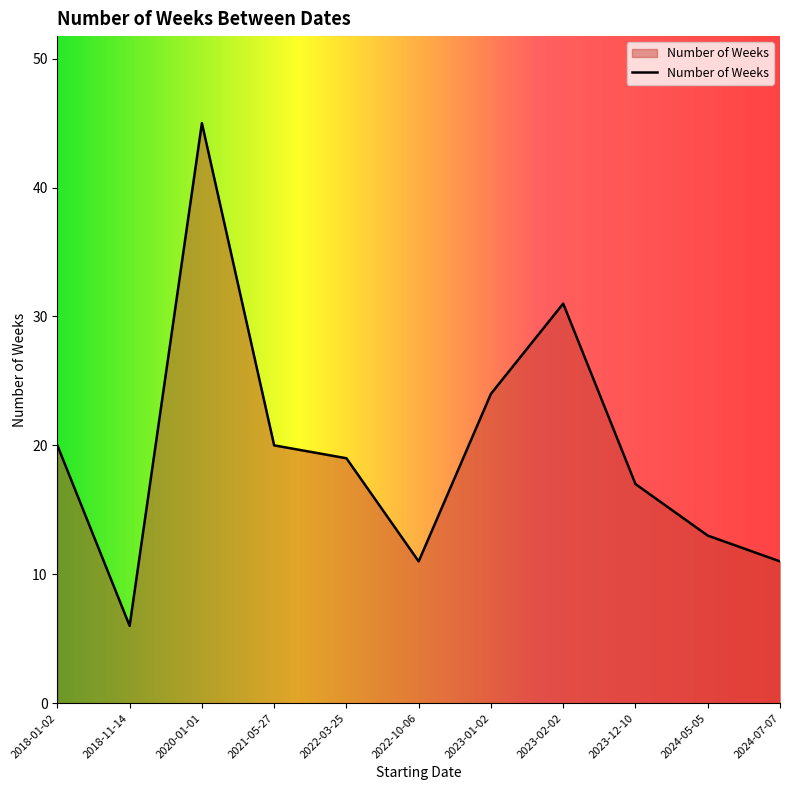

At which category does the data reach its first local valley?

2018-11-14